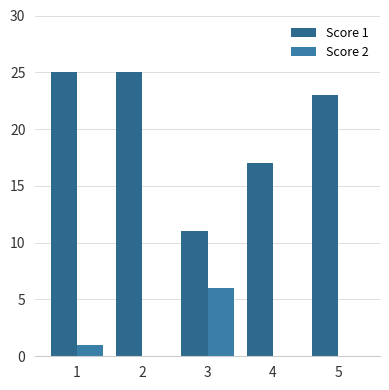

What is the maximum value for Score 2?

6